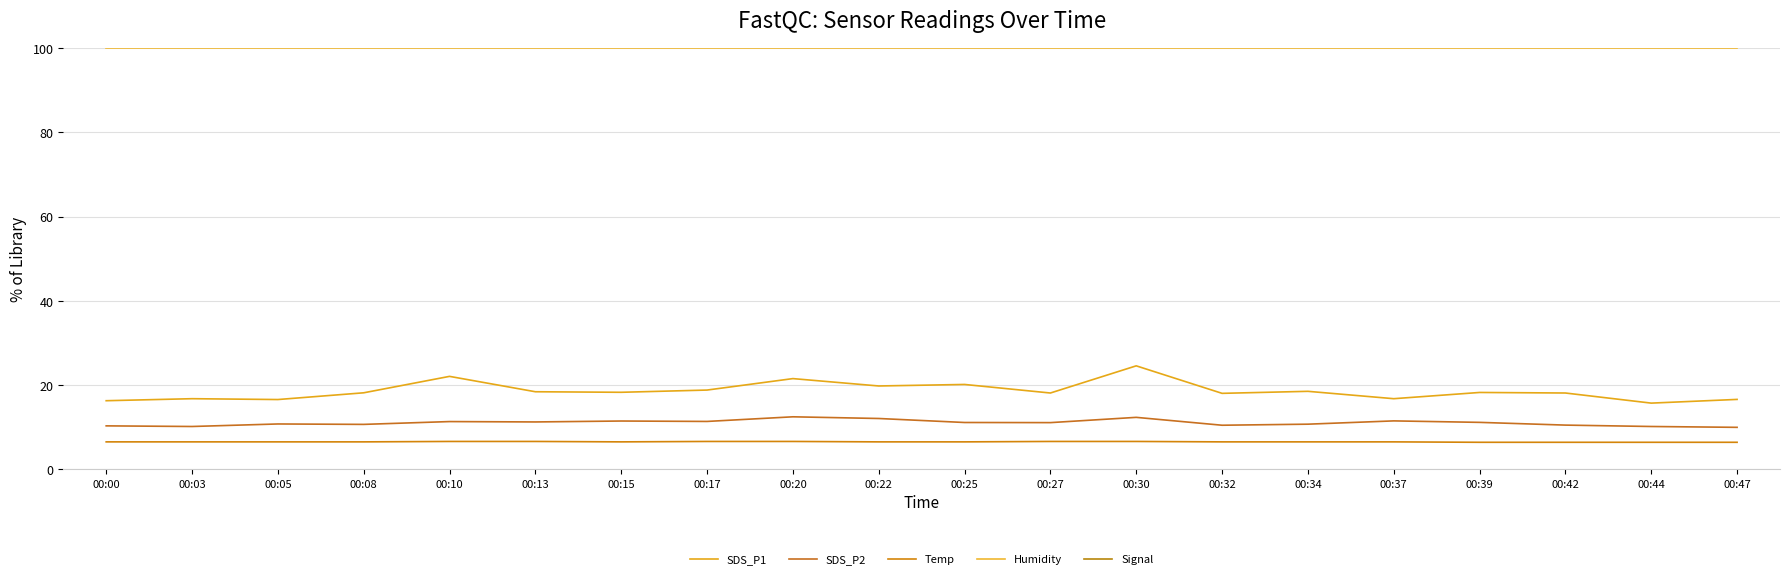

What is the value of the Temp point at the 5th from the left?

6.6